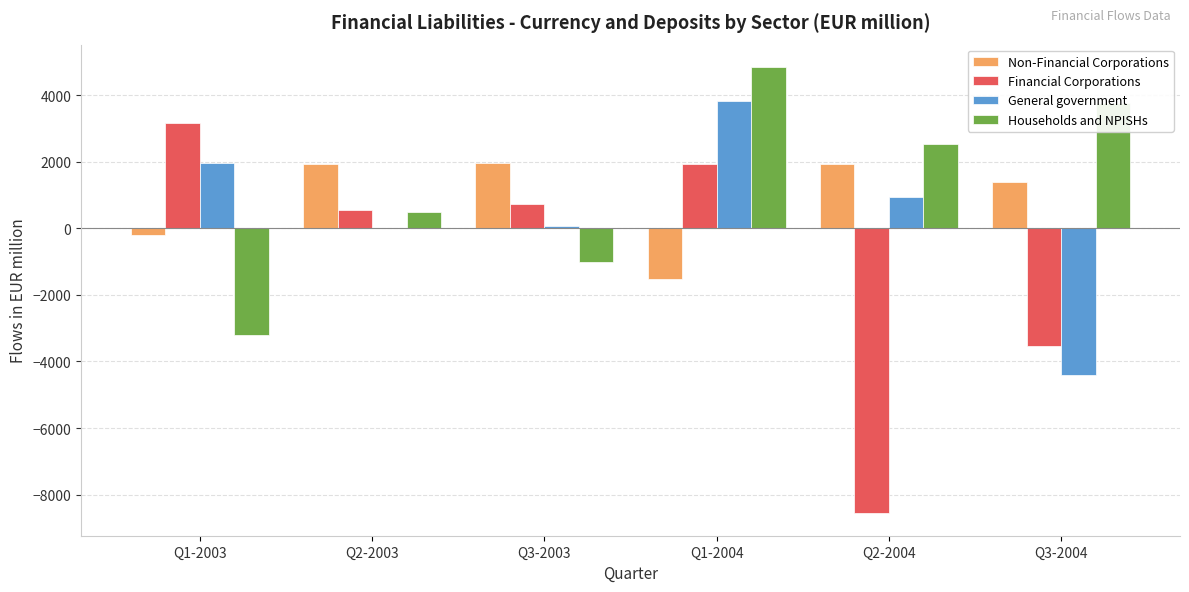

What is the sum of all Financial Corporations values?

-5722.5